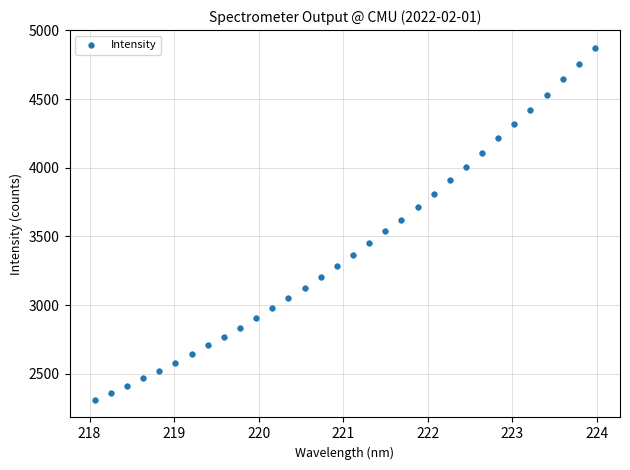

What is the range of X values (max minus min)?

5.9